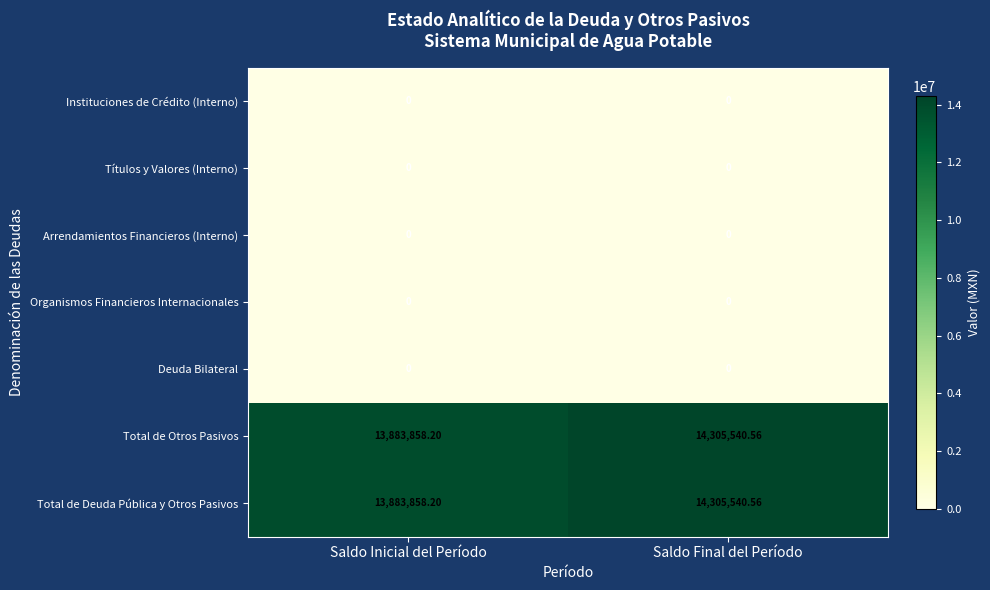

At which category is the sum across all series the highest?

Saldo Final del Período